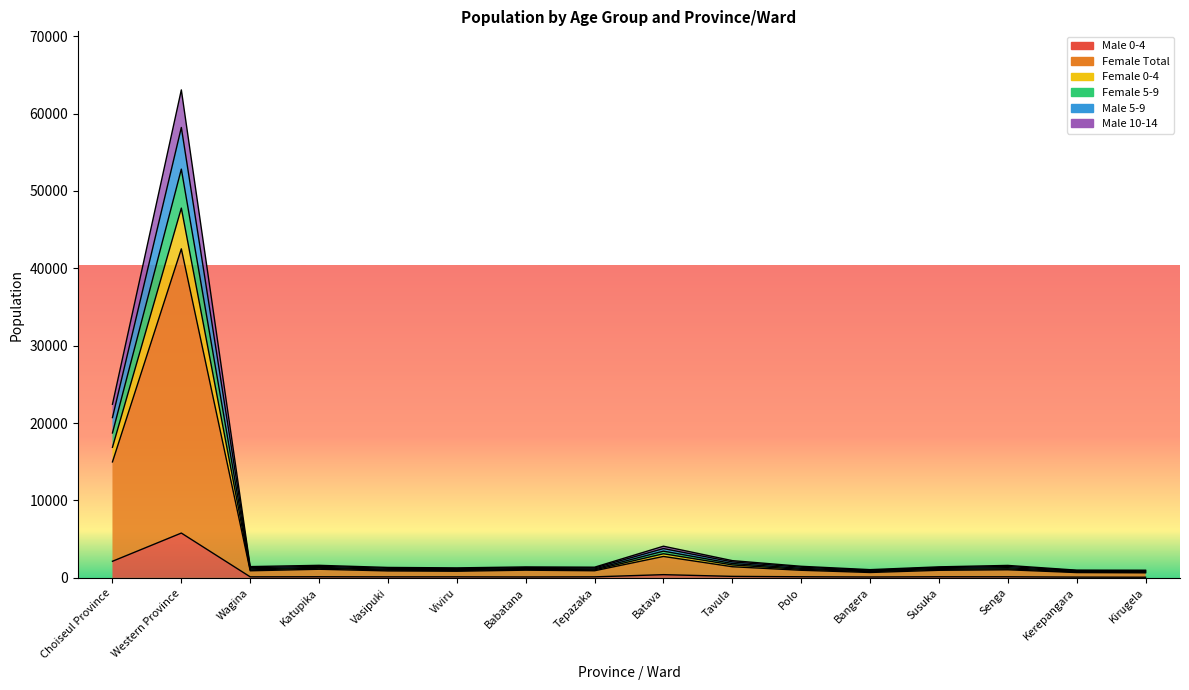

True or false: Male 10-14 has more than 2 interior local peaks.

True